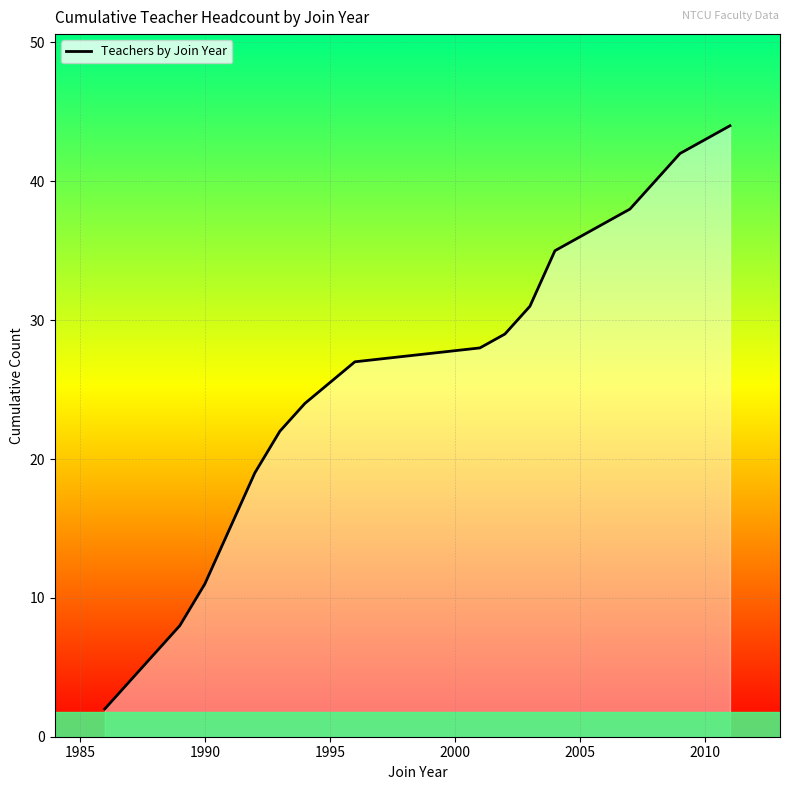

What is the difference between the maximum and minimum values?

42